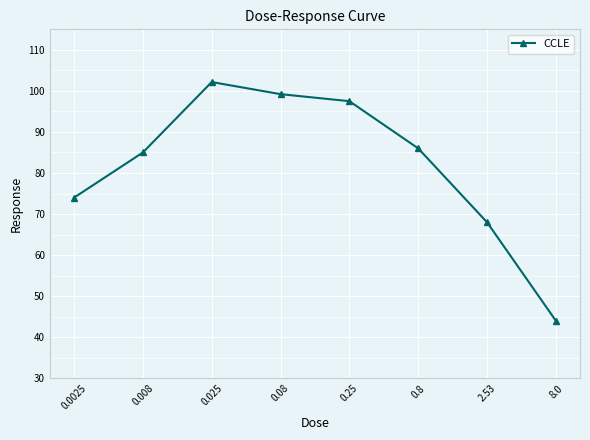

What is the smallest value displayed?

44.0